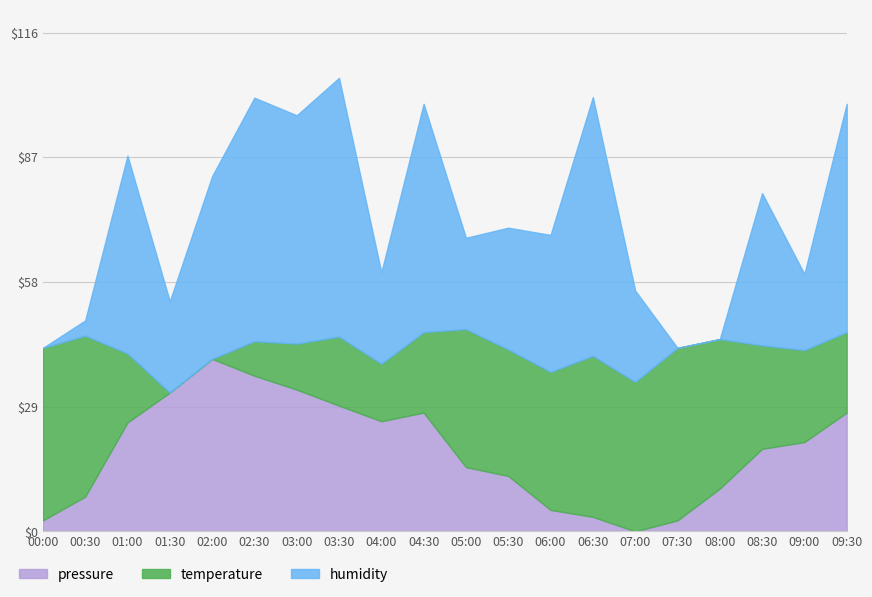

How many interior local valleys does the pressure series have?

2